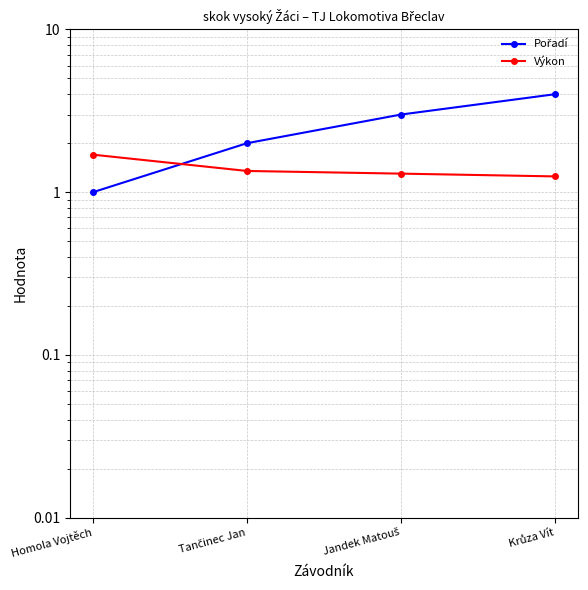

At Krůza Vít, list the series in order from smallest to largest.

Výkon, Pořadí